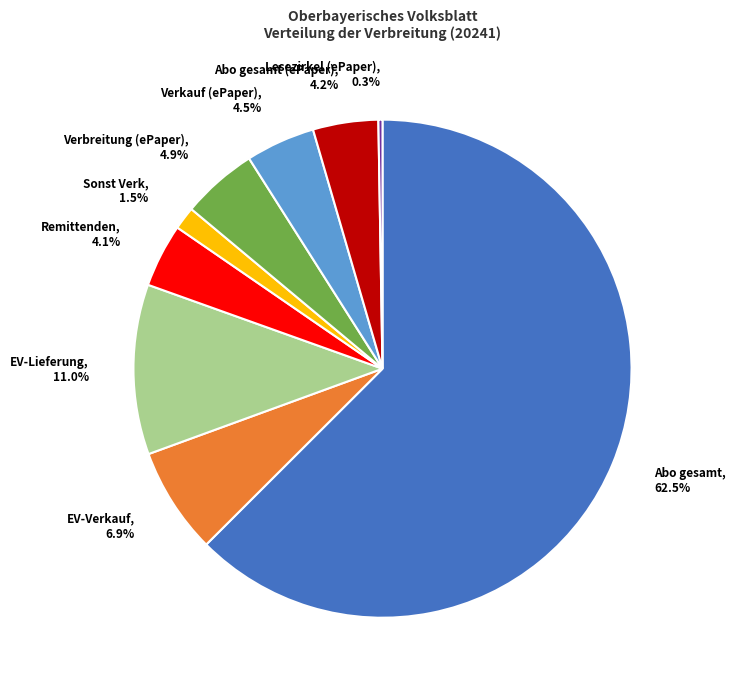

Does any single category account for the majority?

Yes